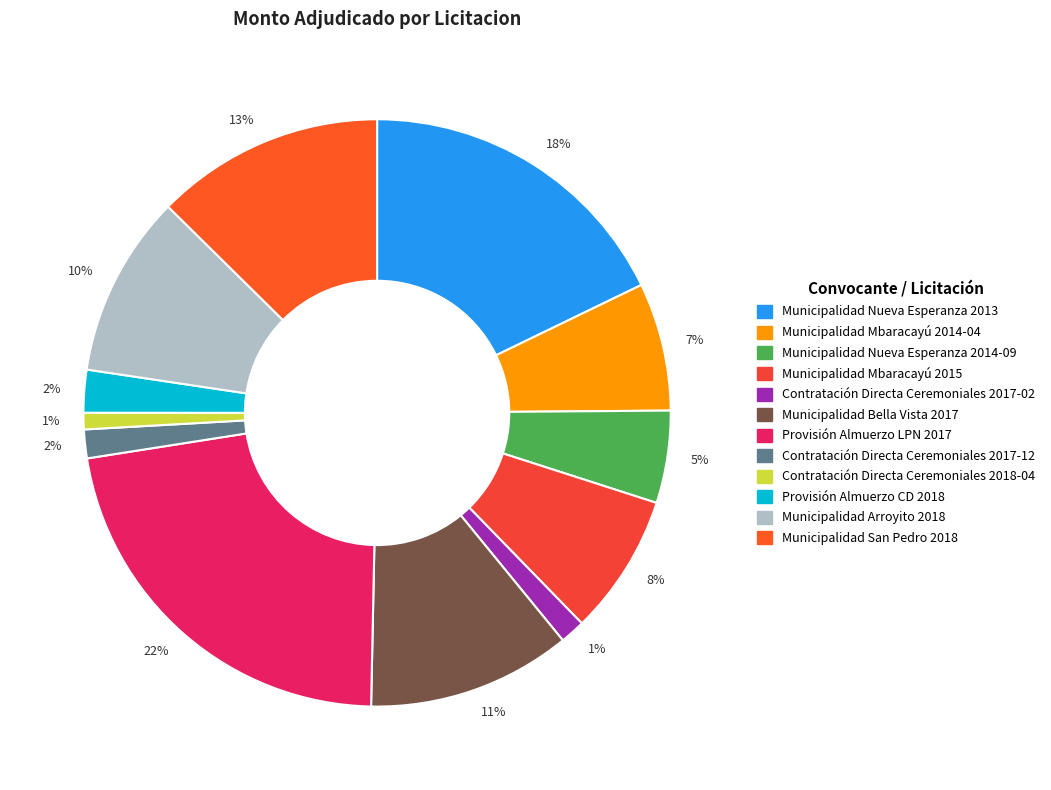

How many segments does this pie chart have?

12